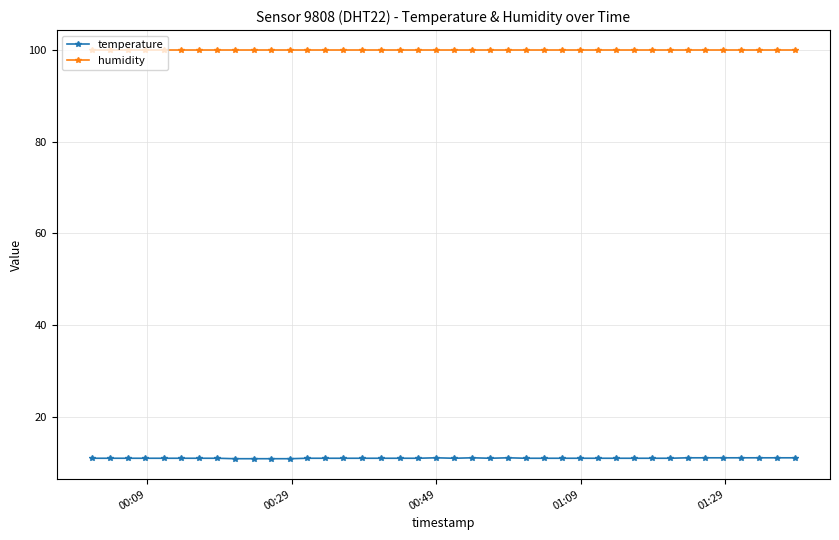

True or false: temperature and humidity intersect in this chart.

False